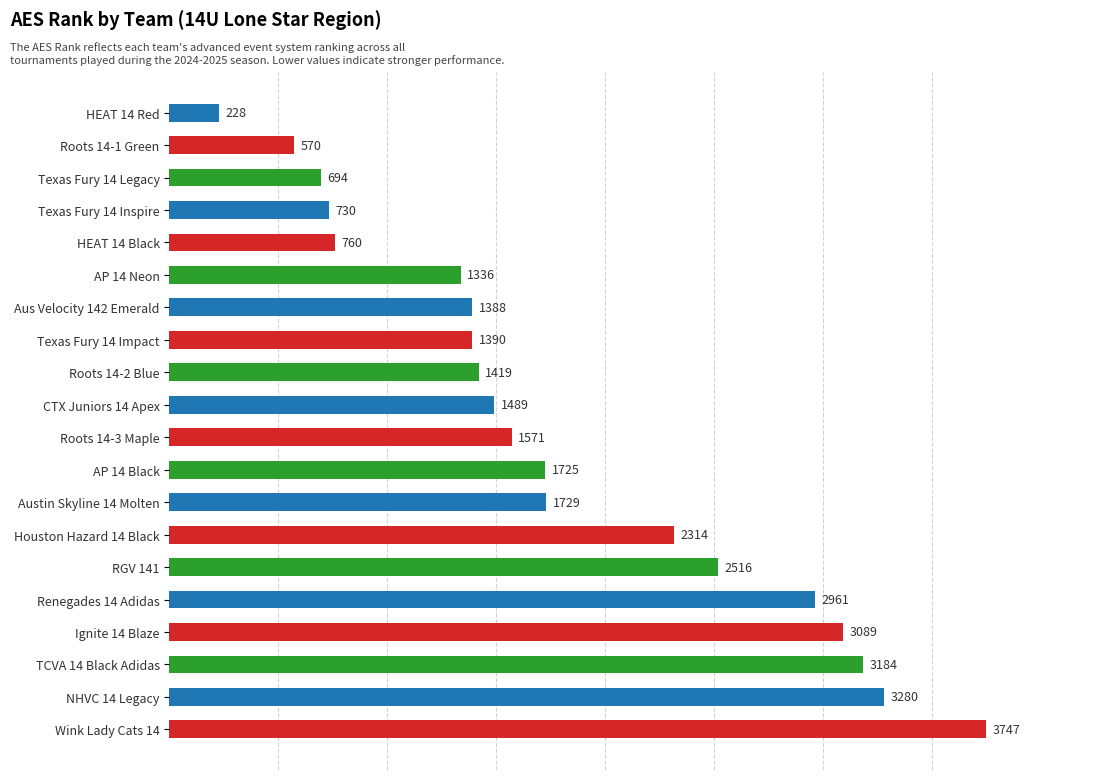

True or false: the data shows 391 at Texas Fury 14 Impact.

False